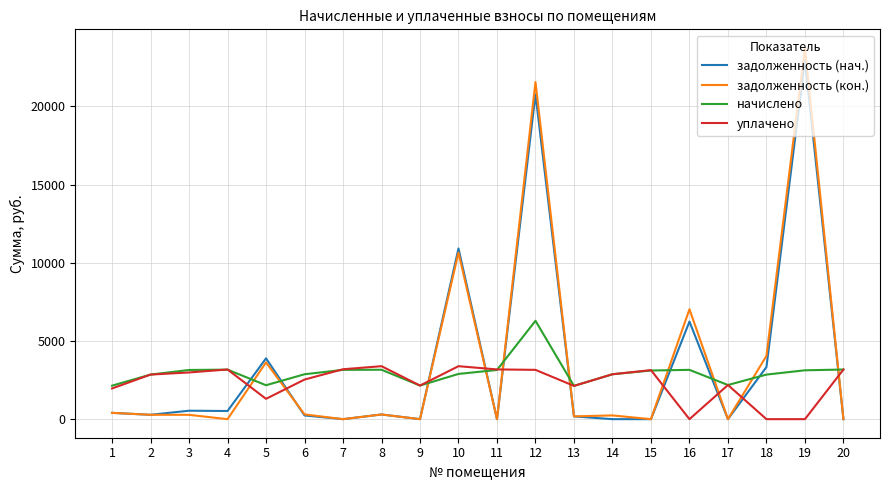

The value of задолженность (кон.) at 7 is 0.0. True or false?

True